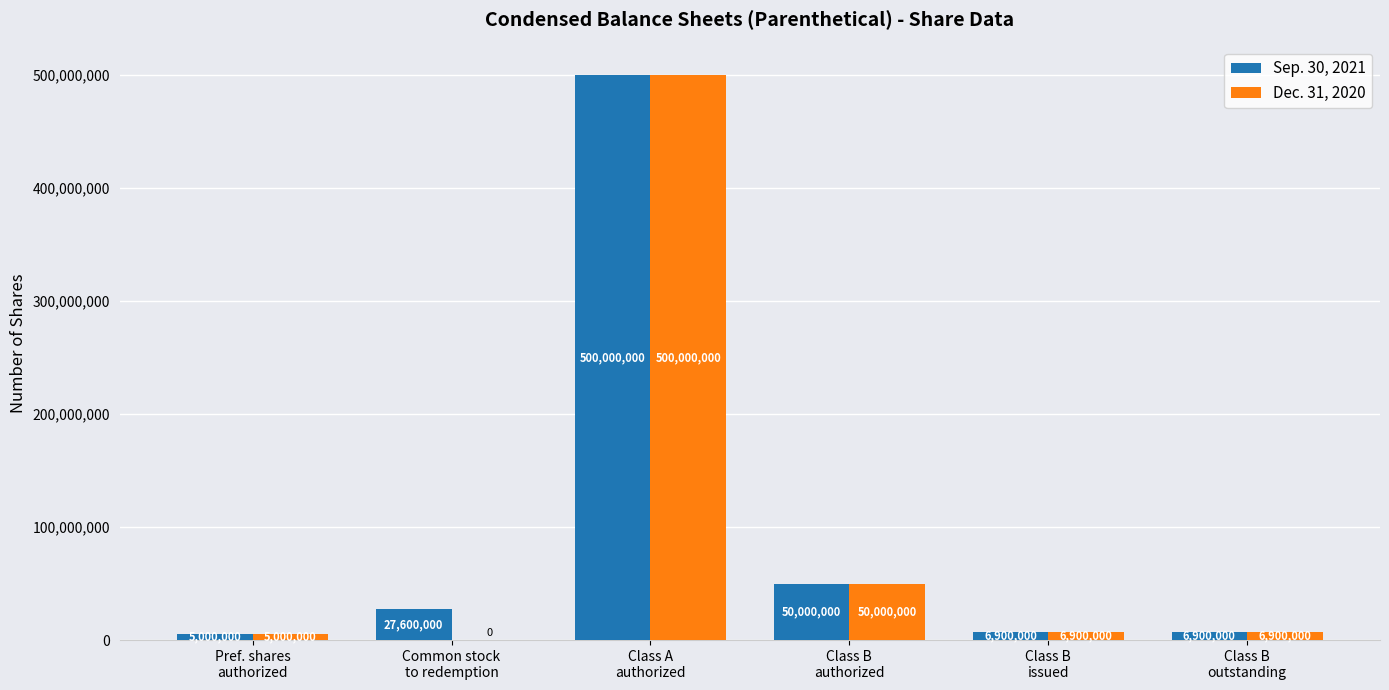

Count the number of categories in the chart.

6